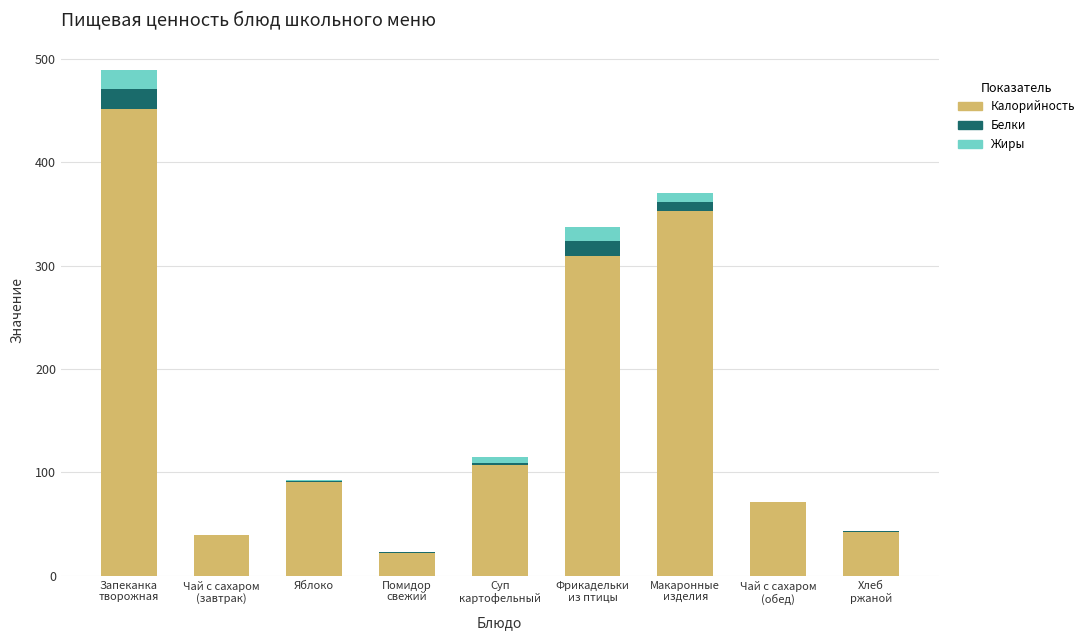

Is it true that Калорийность equals 91.1 at Яблоко?

True